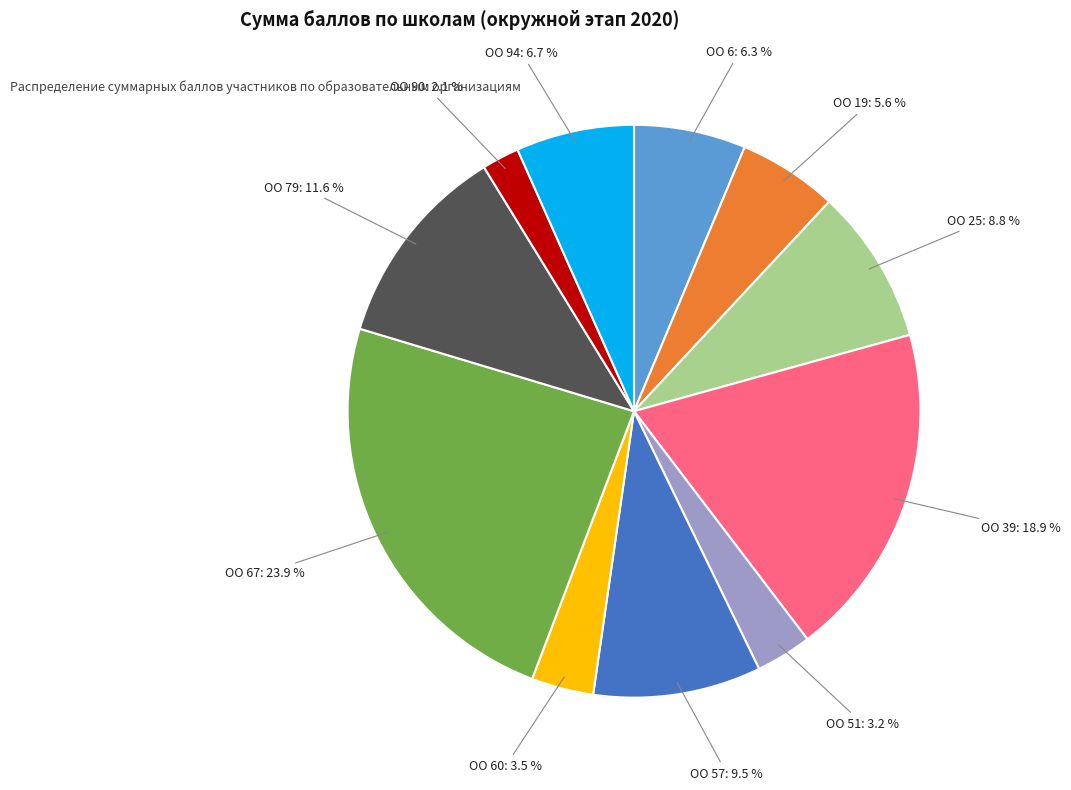

Which has a higher value, ОО 51 or ОО 79?

ОО 79